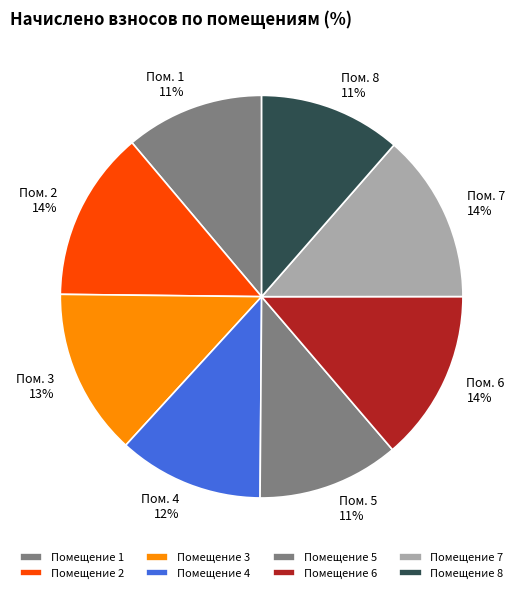

Is there any slice that represents more than half of the pie?

No